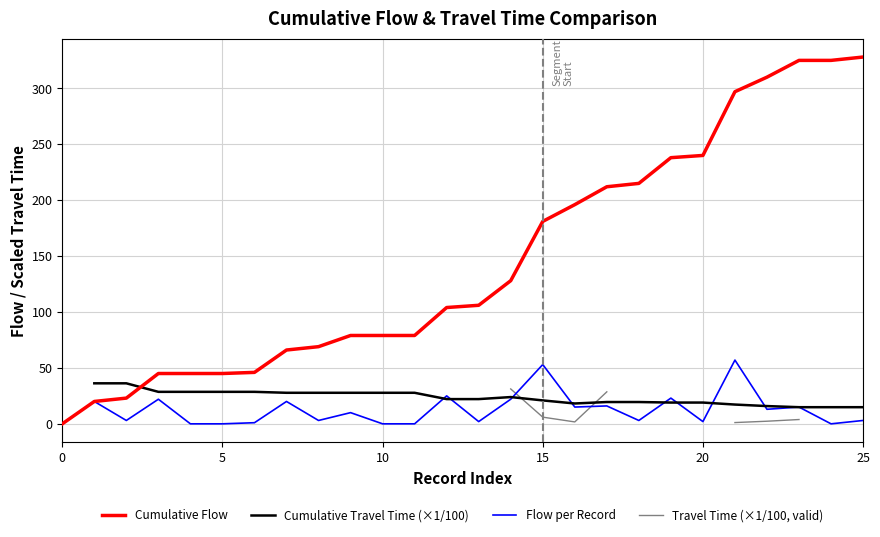

At which category does Cumulative Travel Time (×1/100) reach its first local peak?

14